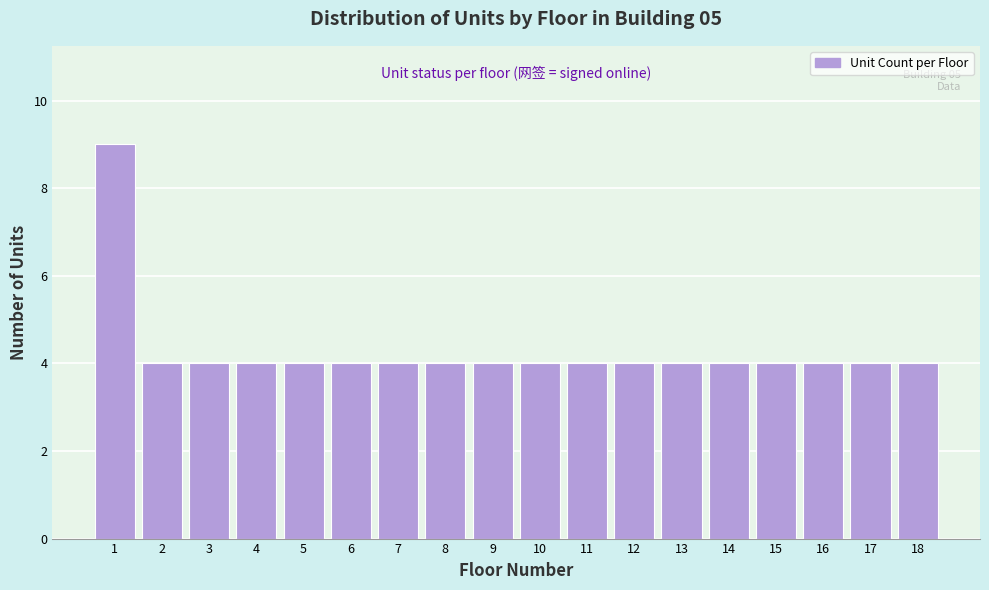

Reading right to left, transcribe all the data shown in this chart.

4	4	4	4	4	4	4	4	4	4	4	4	4	4	4	4	4	9